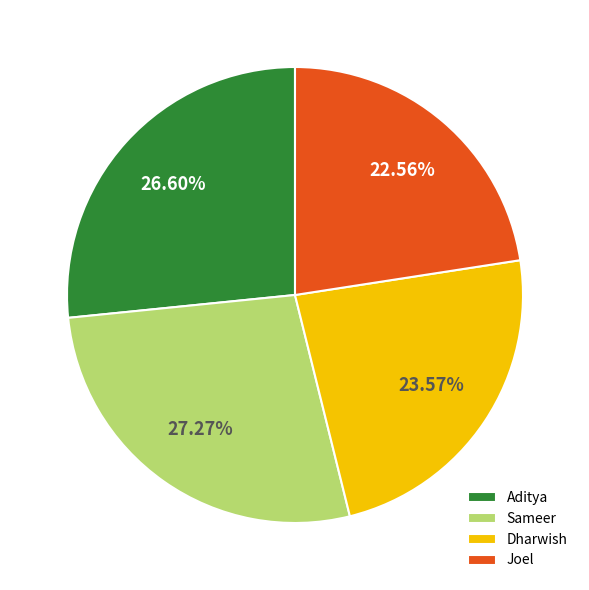

To the nearest percent, what percentage of the pie is Sameer?

27%